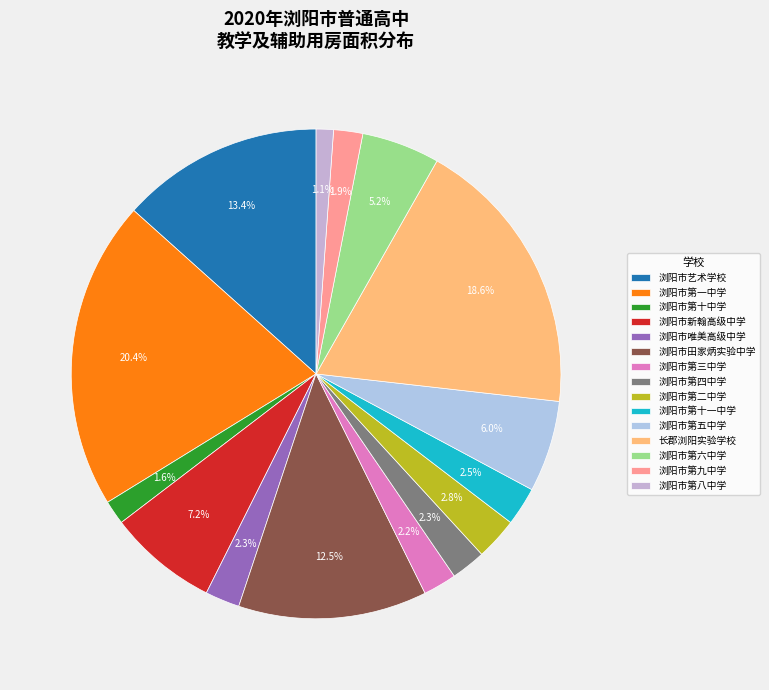

Does 浏阳市唯美高级中学 account for over 50% of the chart?

No